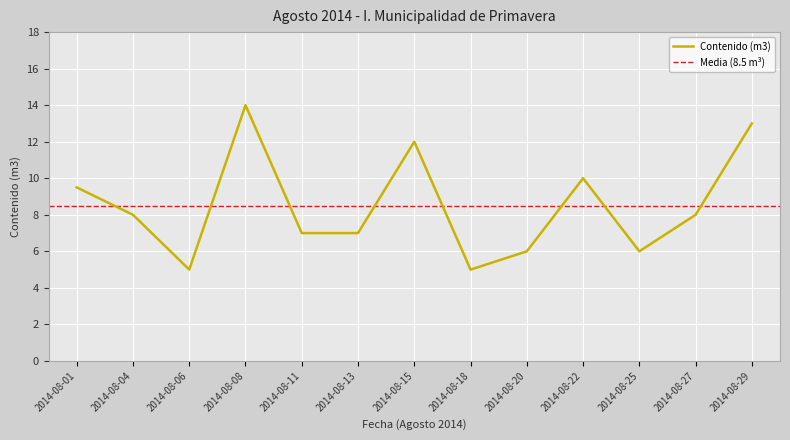

Reading left to right, what are all the values shown in this chart?

2014-08-01=9.5	2014-08-04=8.0	2014-08-06=5.0	2014-08-08=14.0	2014-08-11=7.0	2014-08-13=7.0	2014-08-15=12.0	2014-08-18=5.0	2014-08-20=6.0	2014-08-22=10.0	2014-08-25=6.0	2014-08-27=8.0	2014-08-29=13.0